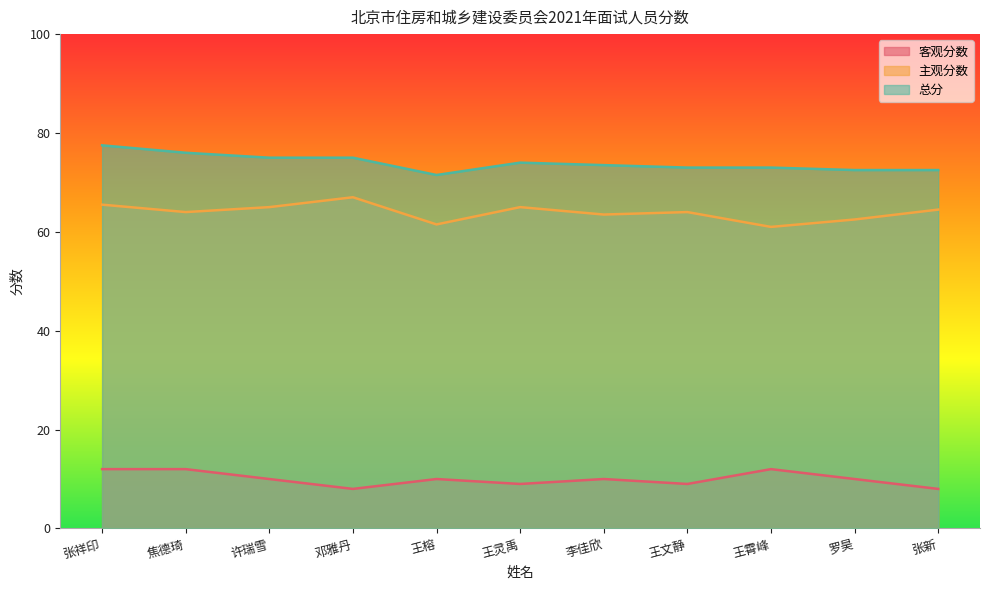

At which category does the chart reach its minimum across all series?

邓雅丹